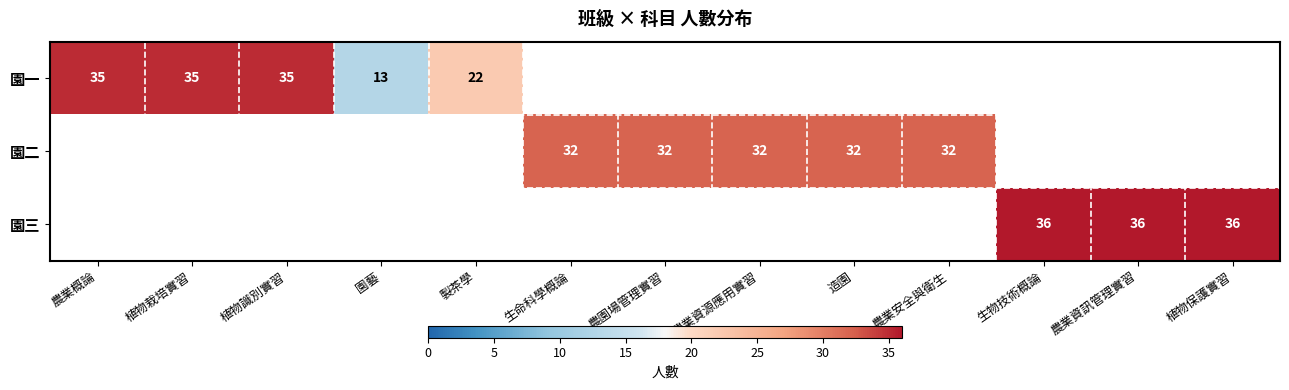

At which label does 園二 reach its peak?

生命科學概論